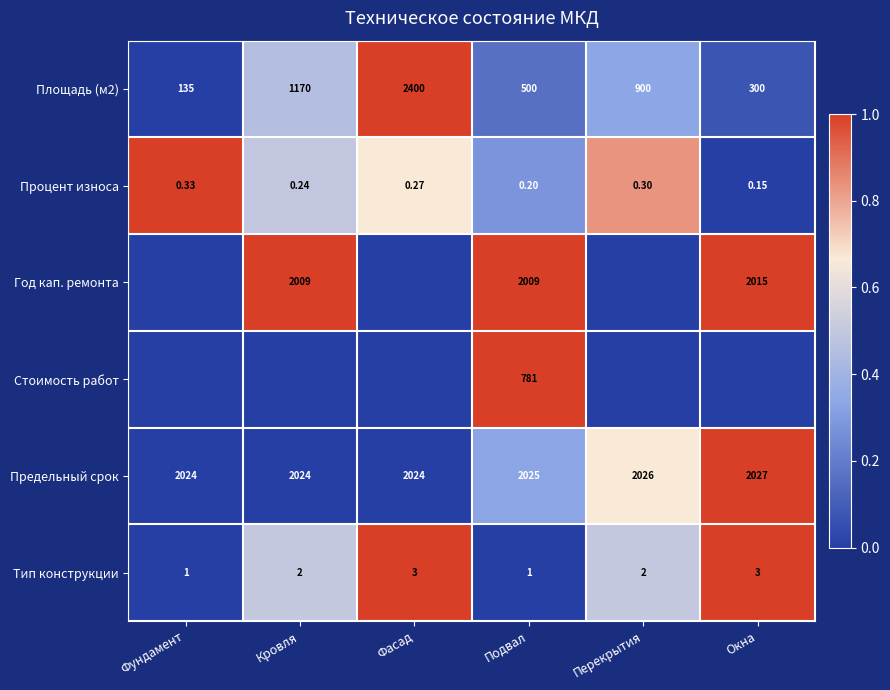

Is the value of Предельный срок at Подвал greater than the value of Тип конструкции at Окна?

Yes